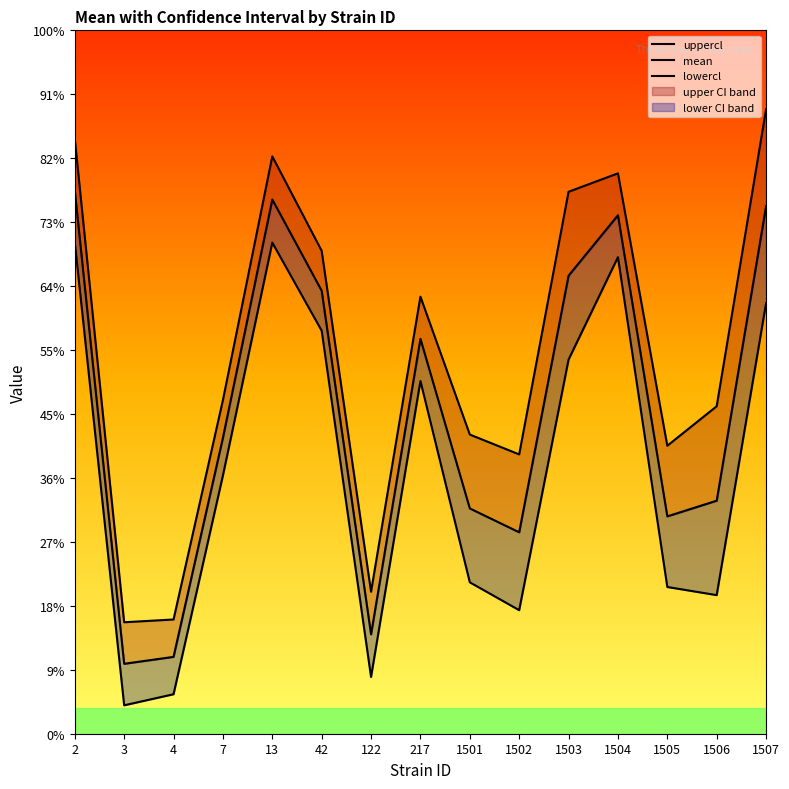

What is the difference between the maximum and minimum values in the lowercl series?

3618.6